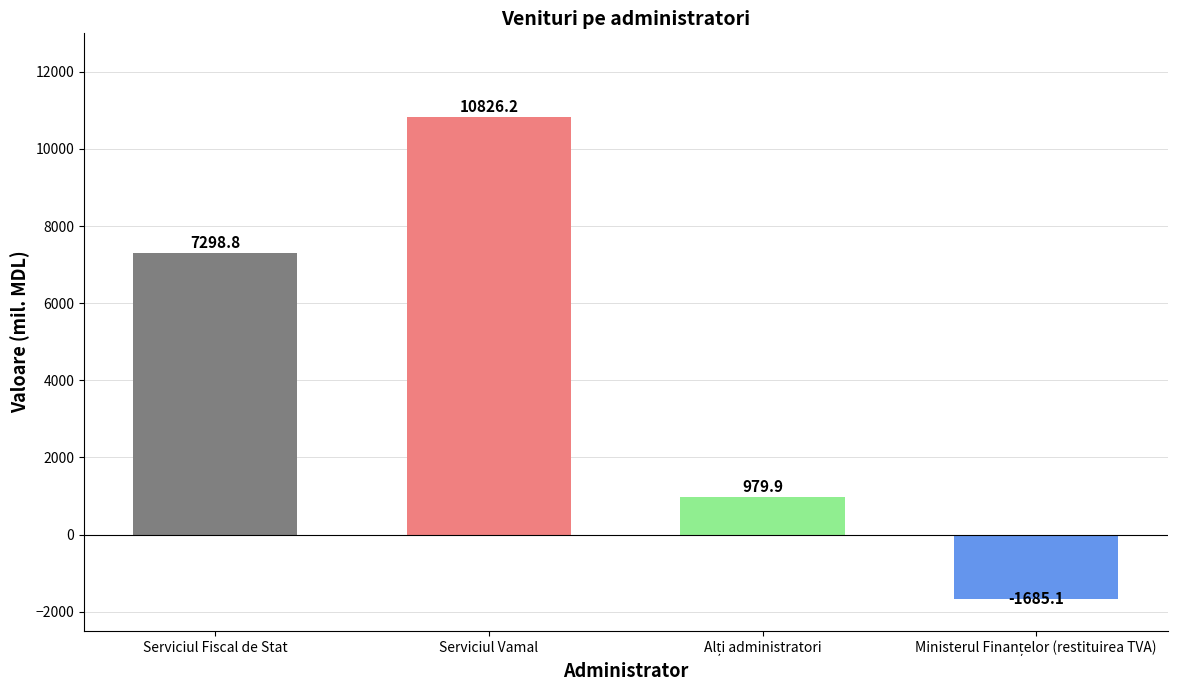

Is it true that the value at Serviciul Fiscal de Stat is 7298.8?

True